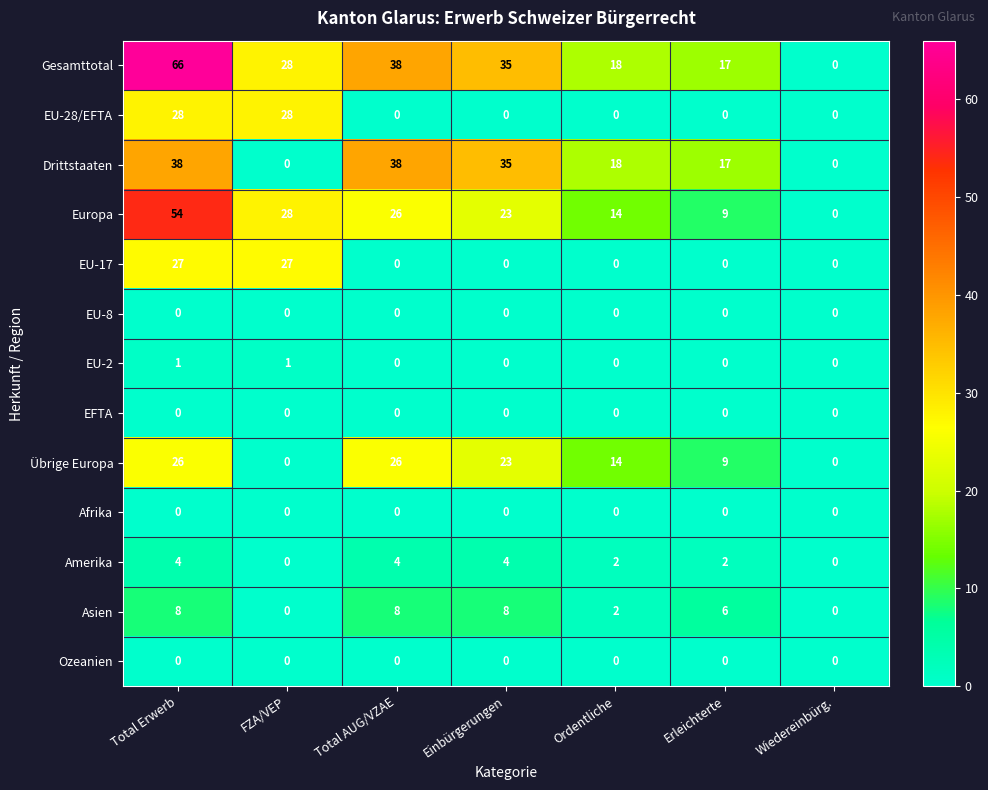

Where does the Amerika series first go above 2?

Total Erwerb